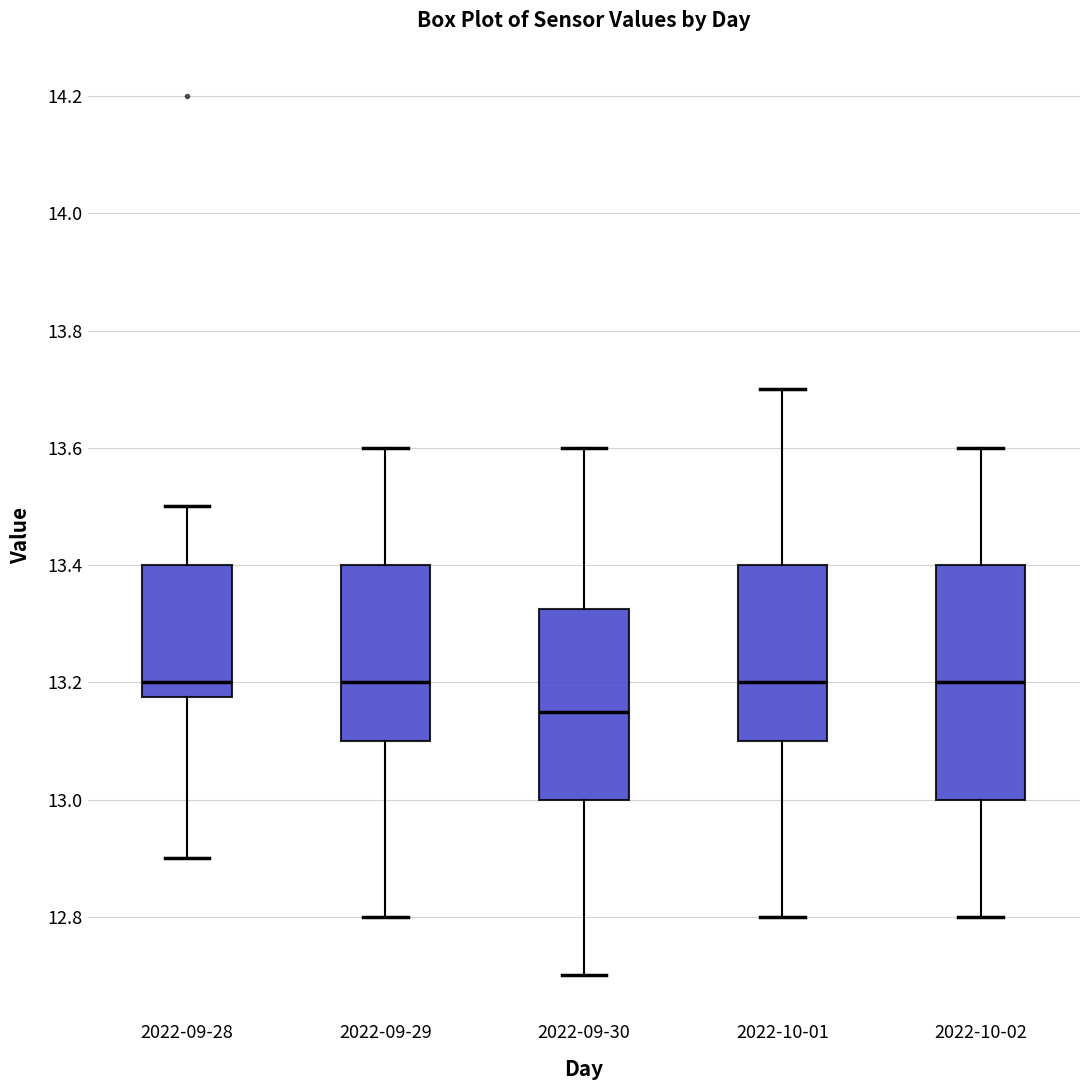

Reading left to right, transcribe this box plot: for each box, give where its median line is, the range the box spans, and where its two whiskers end, as read against the y-axis. The values are not printed on the chart, so give them approximately, as read against the axis.

2022-09-28: median 13.20, box 13.18 to 13.40, whiskers 12.90 to 13.50
2022-09-29: median 13.20, box 13.10 to 13.40, whiskers 12.80 to 13.60
2022-09-30: median 13.16, box 13.00 to 13.32, whiskers 12.70 to 13.60
2022-10-01: median 13.20, box 13.10 to 13.40, whiskers 12.80 to 13.70
2022-10-02: median 13.20, box 13.00 to 13.40, whiskers 12.80 to 13.60